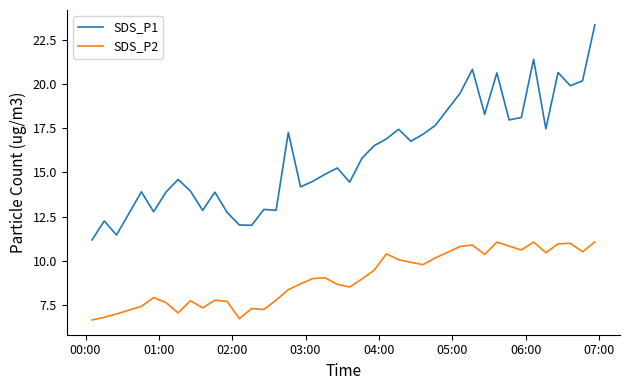

Which series has the largest total across all categories?

SDS_P1